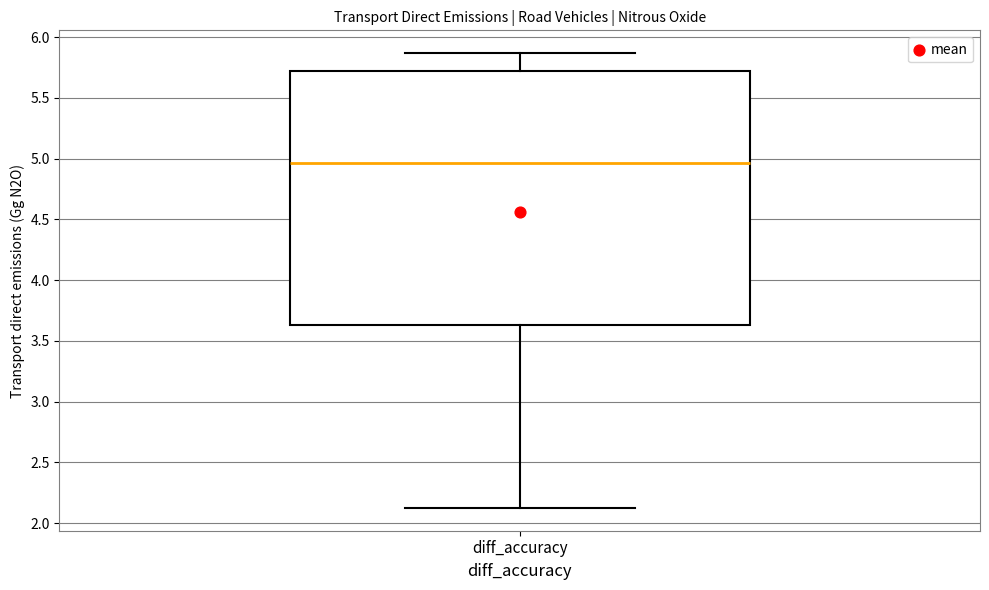

Transcribe this box plot: give where the median line is, the range the box spans, and where the two whiskers end, as read against the y-axis. The values are not printed on the chart, so give them approximately, as read against the axis.

median 4.95, box 3.65 to 5.70, whiskers 2.15 to 5.85